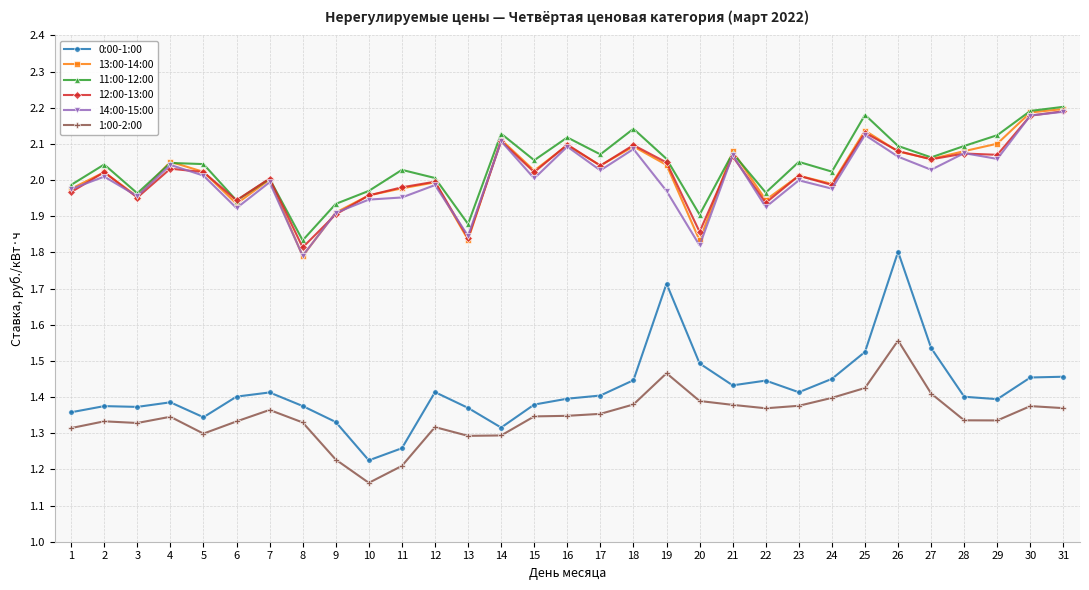

True or false: 0:00-1:00 and 11:00-12:00 intersect in this chart.

False